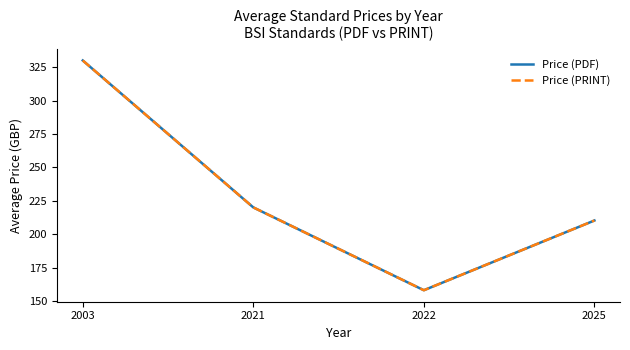

Which series changed the most between 2003 and 2022?

Price (PDF)